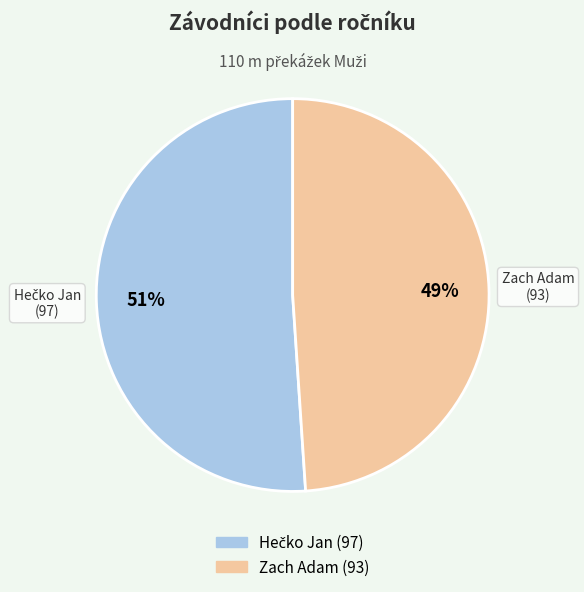

To the nearest percent, what percentage of the pie is Zach Adam?

49%